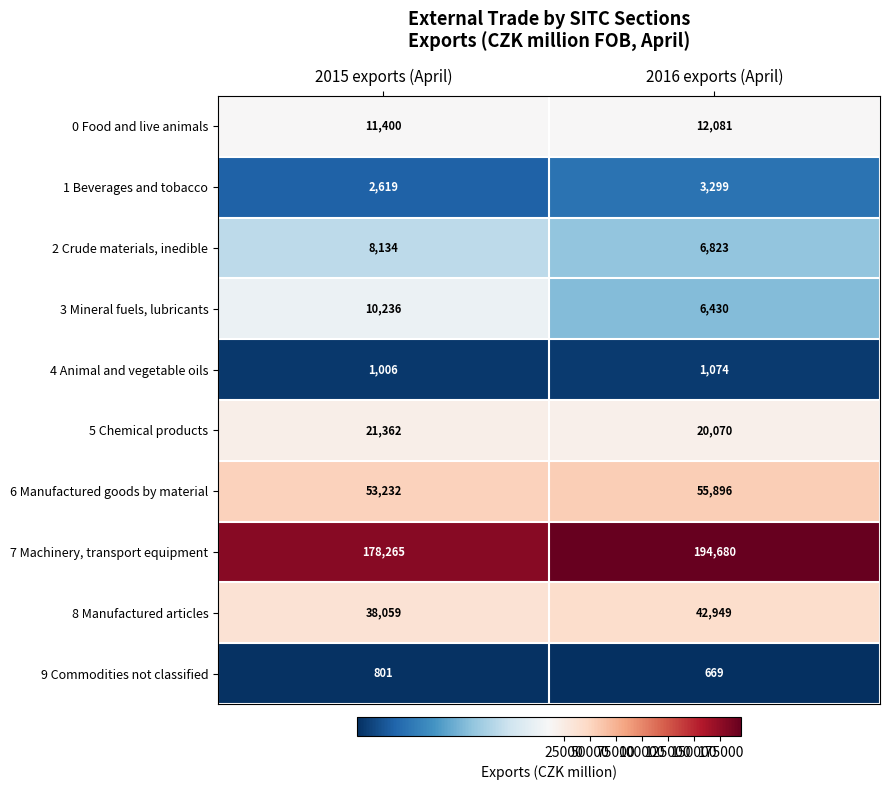

What is the average value of the 9 Commodities not classified series?

735